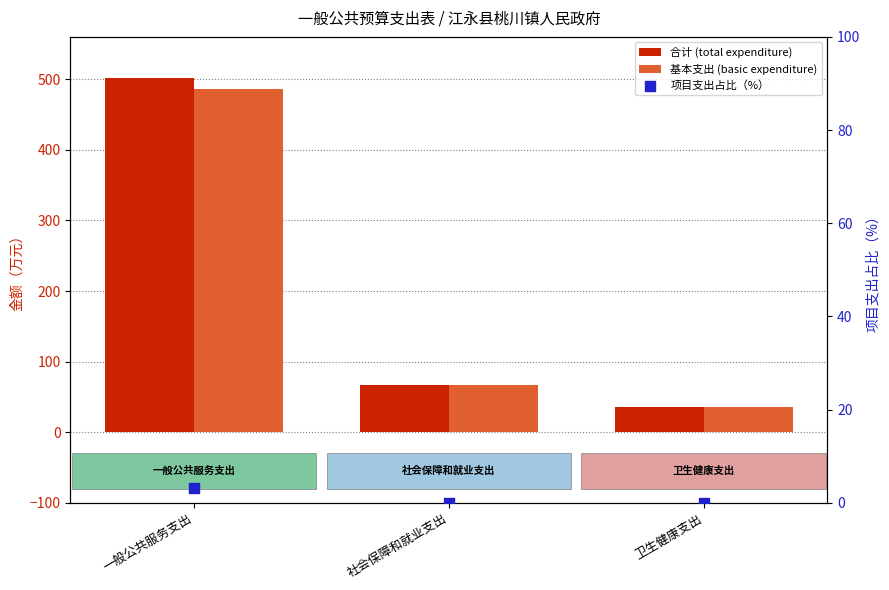

Which series has the largest Y range (max minus min)?

合计 (total expenditure)